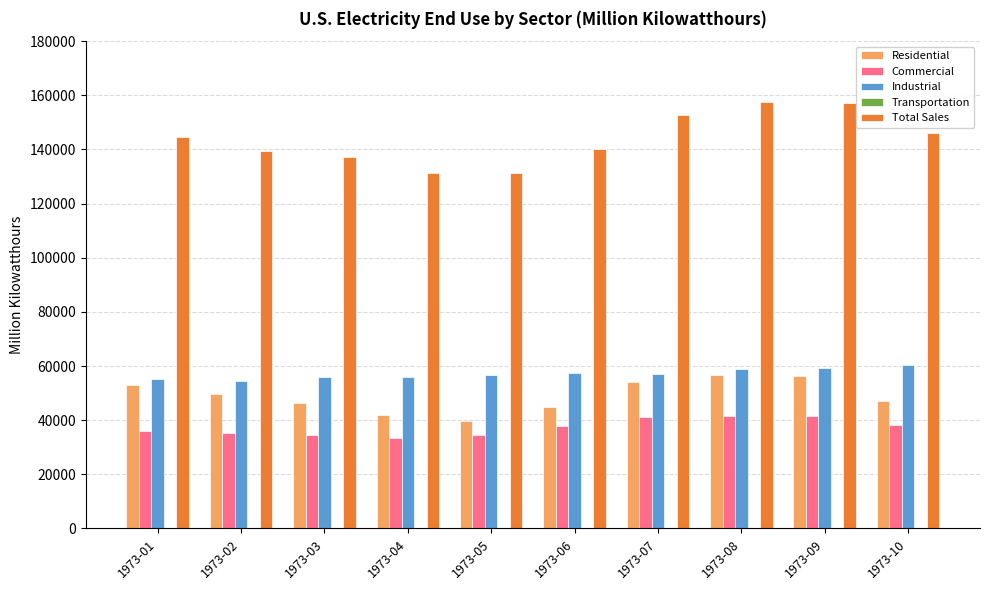

What is the sum of all Residential values?

489651.5